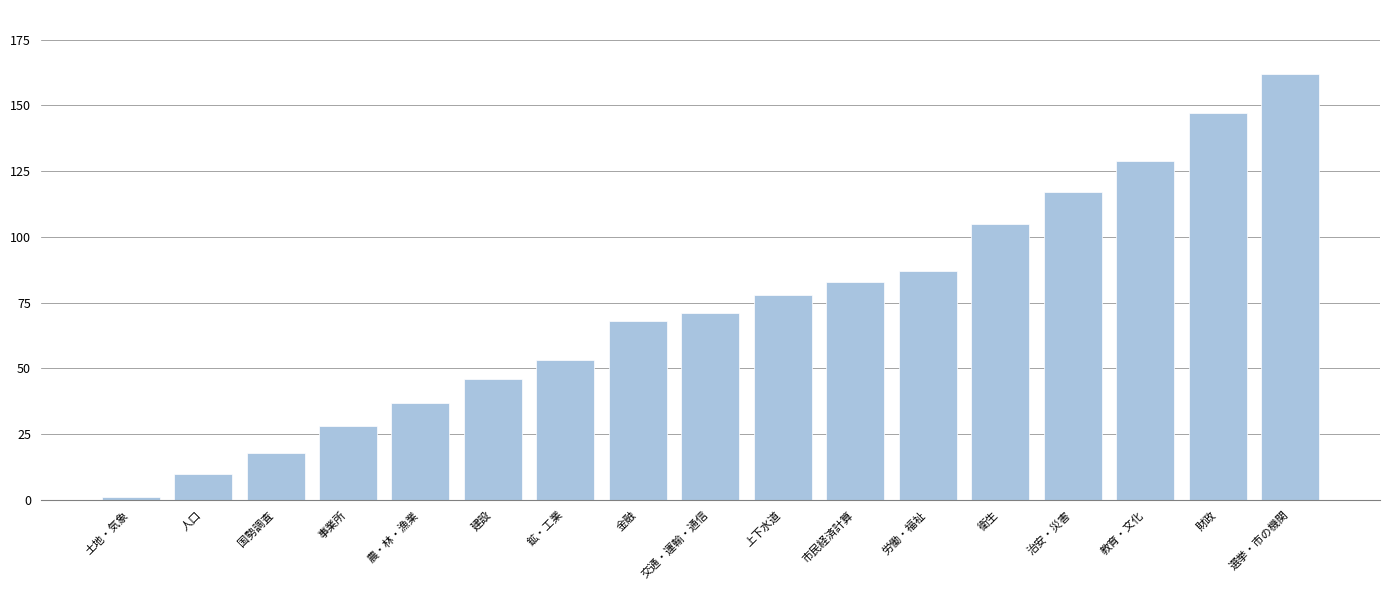

Reading left to right, extract all data points from this chart.

土地・気象=1	人口=10	国勢調査=18	事業所=28	農・林・漁業=37	建設=46	鉱・工業=53	金融=68	交通・運輸・通信=71	上下水道=78	市民経済計算=83	労働・福祉=87	衛生=105	治安・災害=117	教育・文化=129	財政=147	選挙・市の機関=162